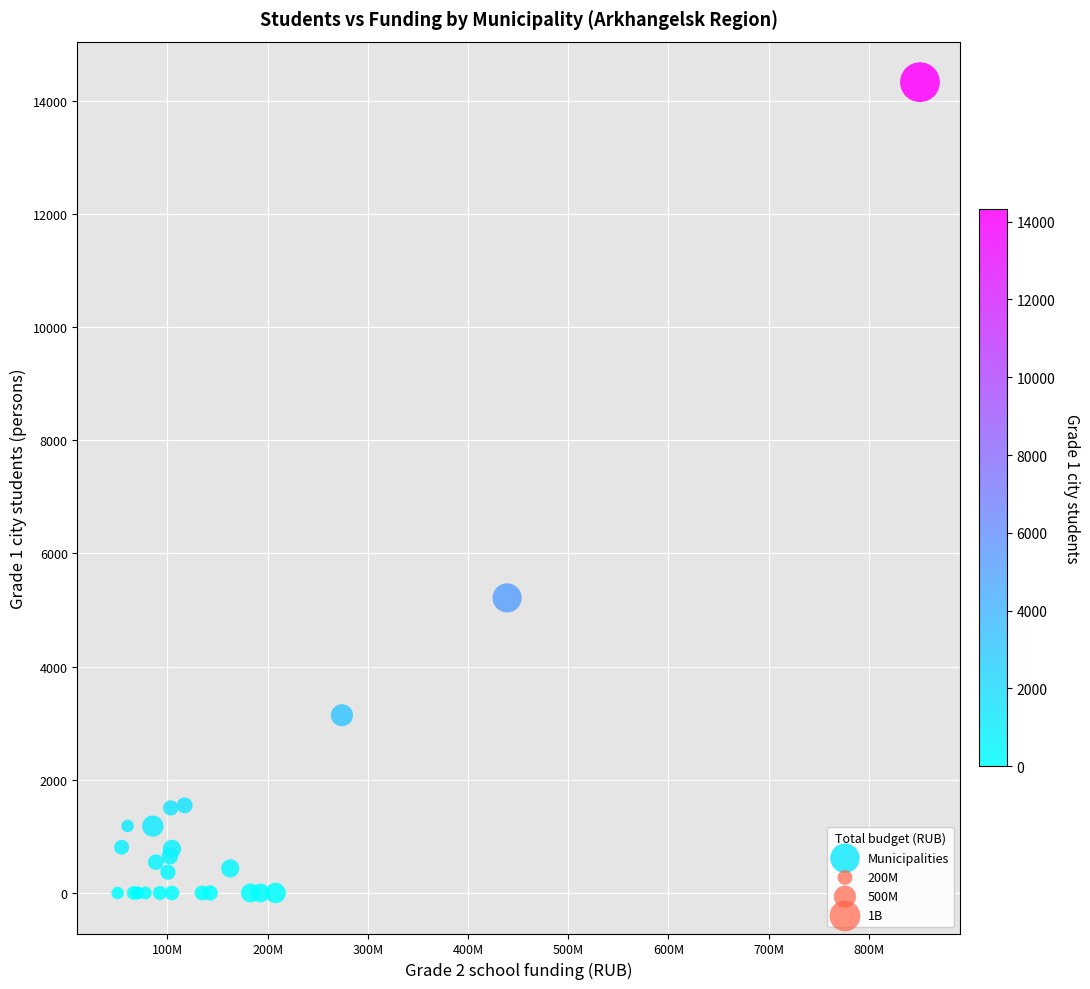

What Y value in the scatter plot is closest to 7165?

5215